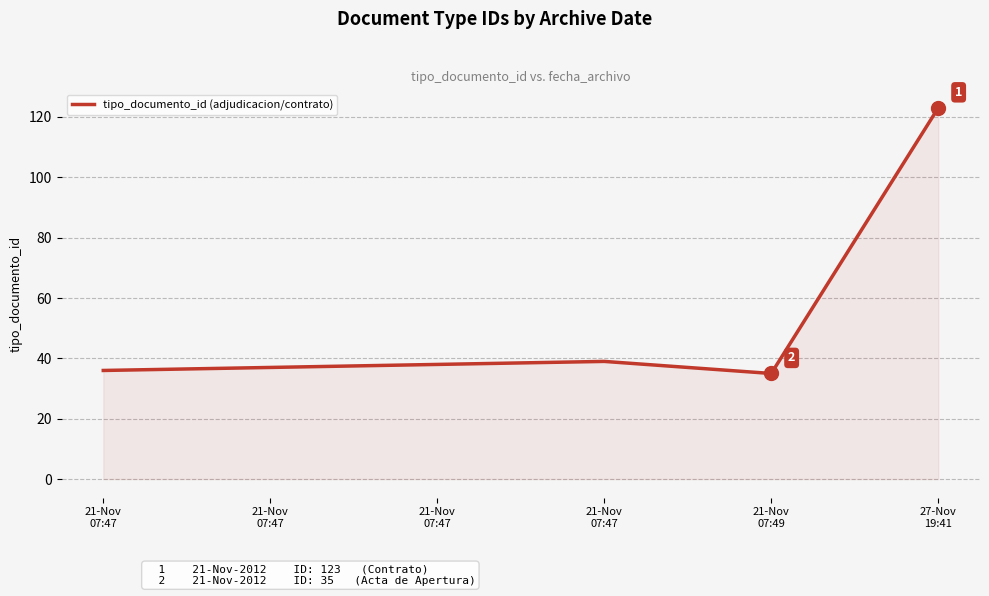

What is the value of the 5th point from the left?

35